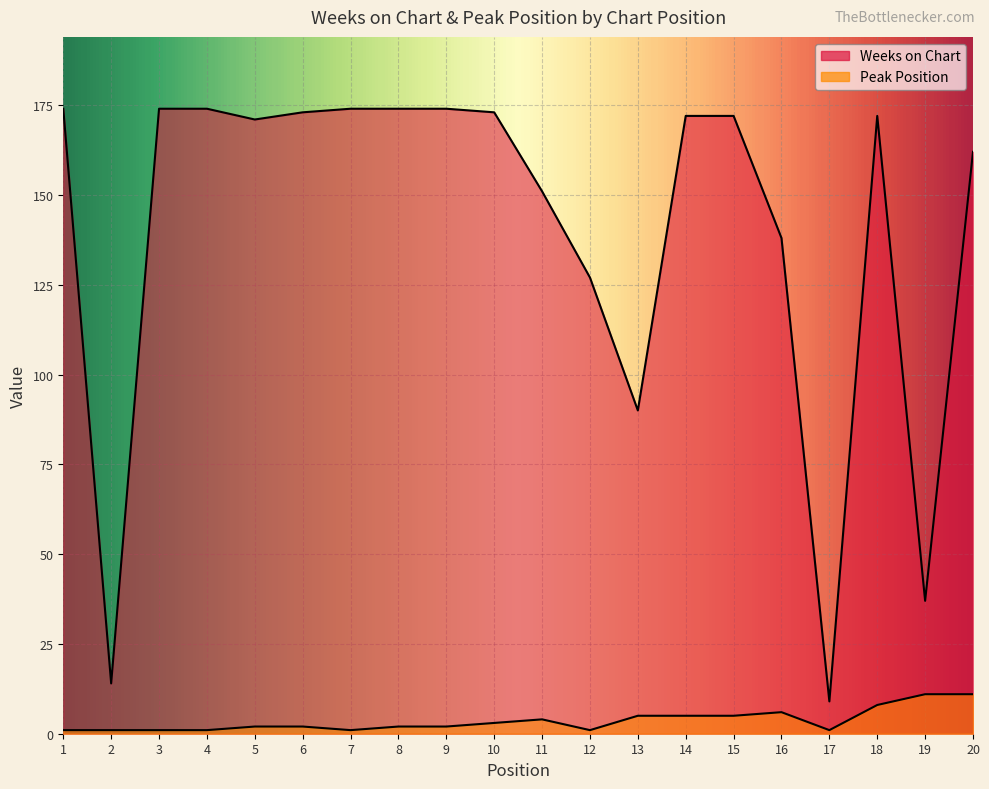

True or false: Peak Position has a value of 1 at 7.

True